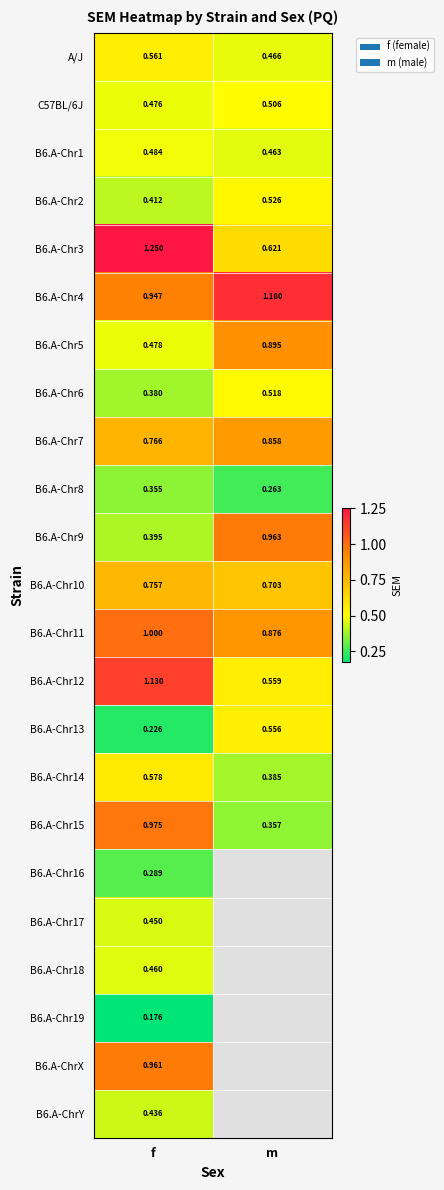

Is the value of B6.A-Chr11 at f greater than the value of B6.A-Chr17 at f?

Yes